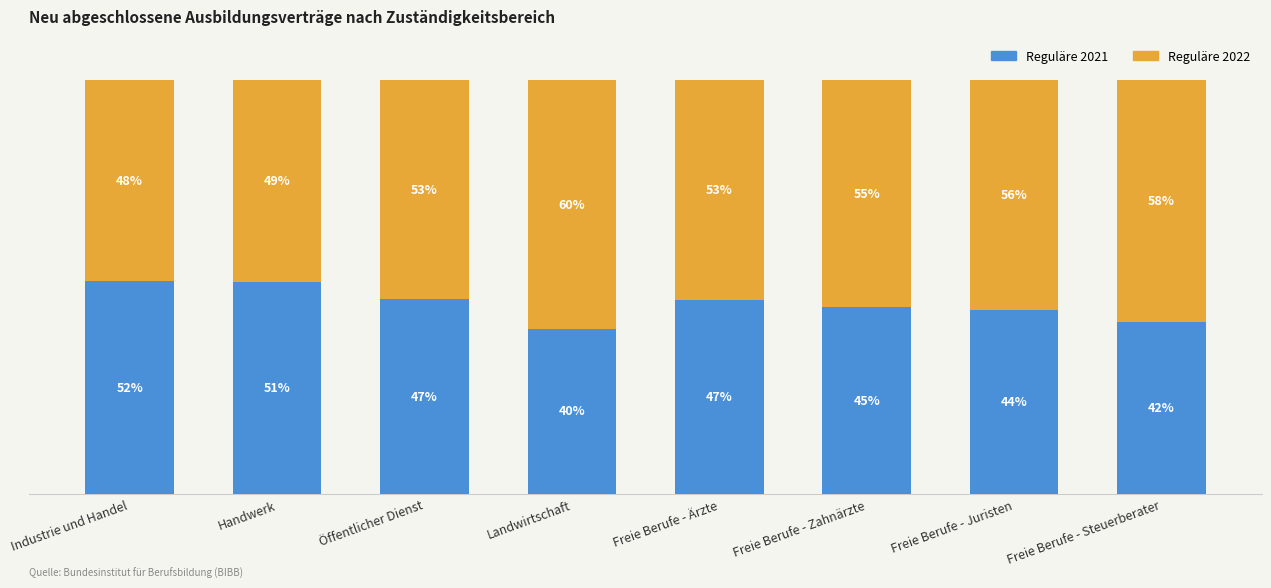

At which label does Reguläre 2021 reach its peak?

Industrie und Handel